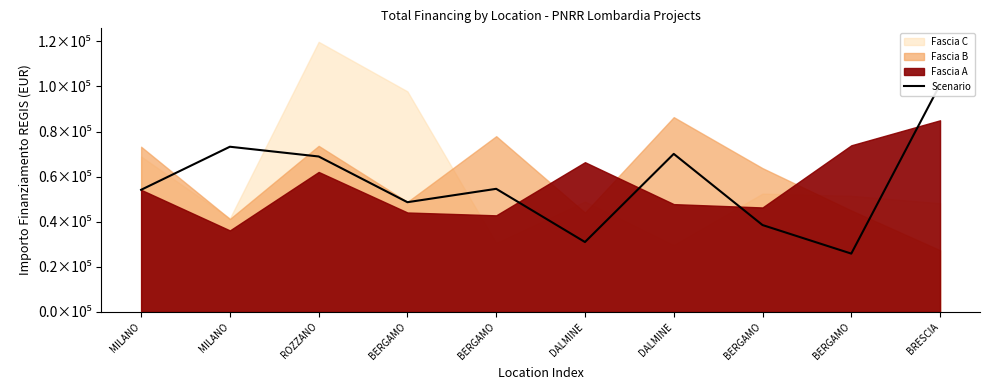

What is the difference between the second highest and second lowest values?

42271.8